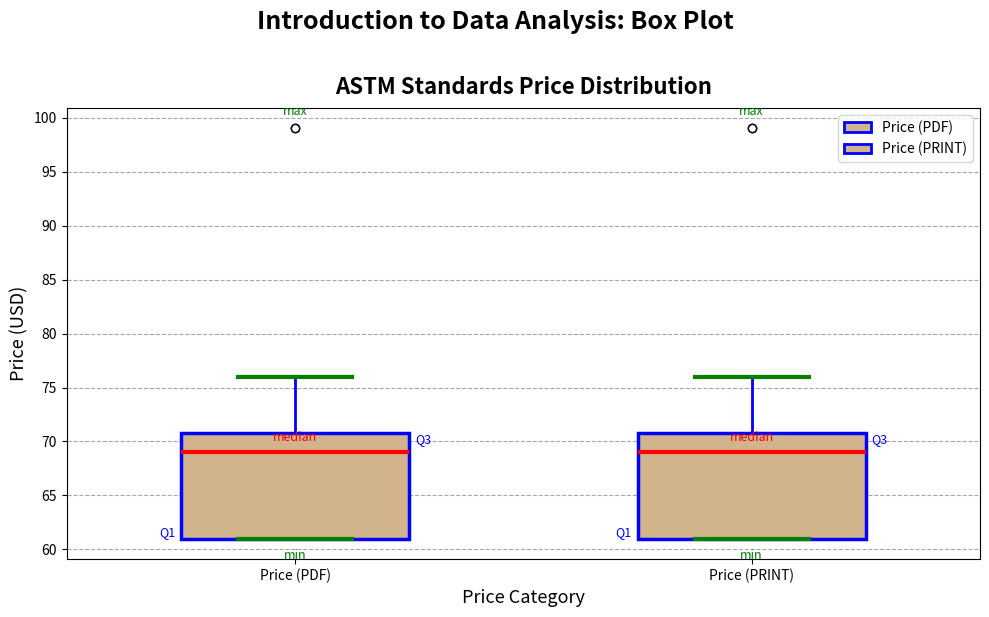

Reading left to right, read every box against the y-axis: the position of its median line, the range the box covers, and the ends of its whiskers. The values are not printed on the chart, so give them approximately, as read against the axis.

Price (PDF): median 69, box 61 to 71, whiskers 61 to 76
Price (PRINT): median 69, box 61 to 71, whiskers 61 to 76